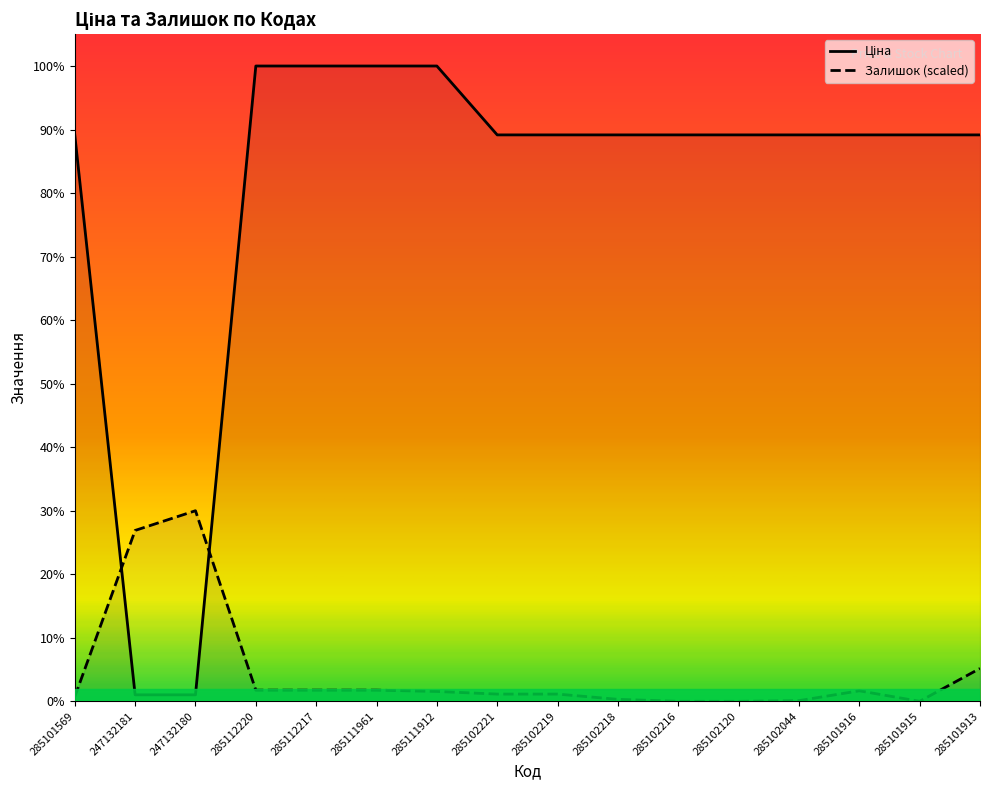

What are all the series names shown in the legend?

Ціна, Залишок